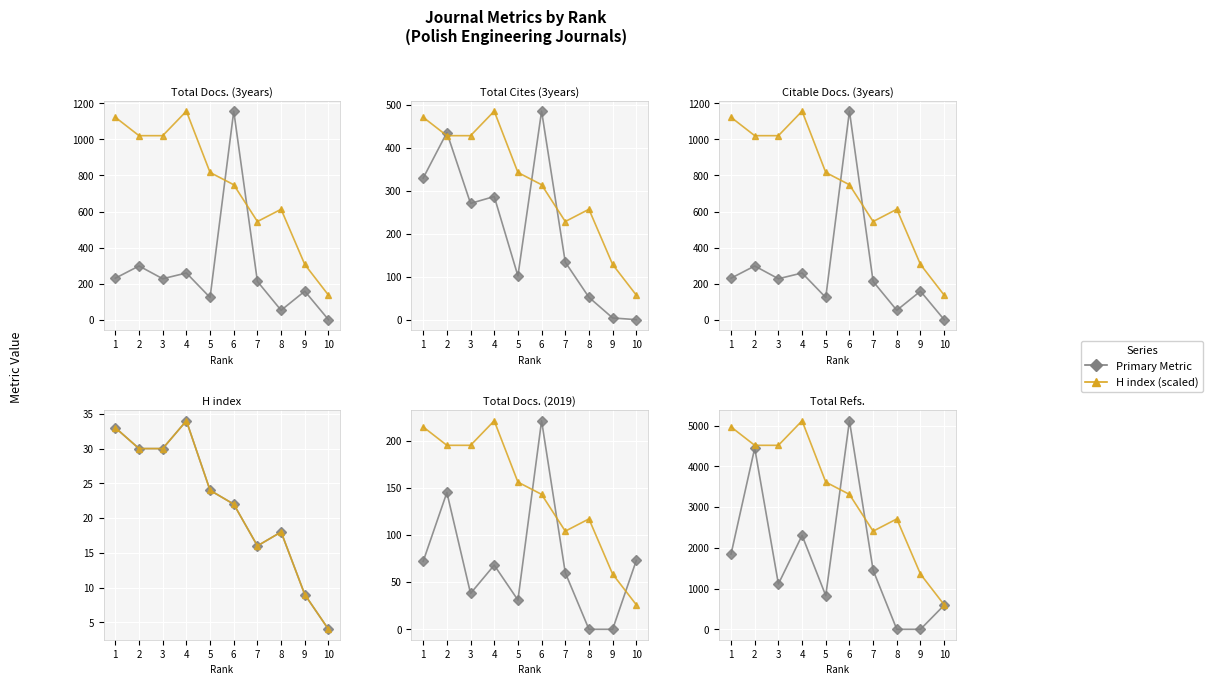

Is the value of Total Refs. at 5 greater than the value of Total Docs. (3years) at 1?

Yes